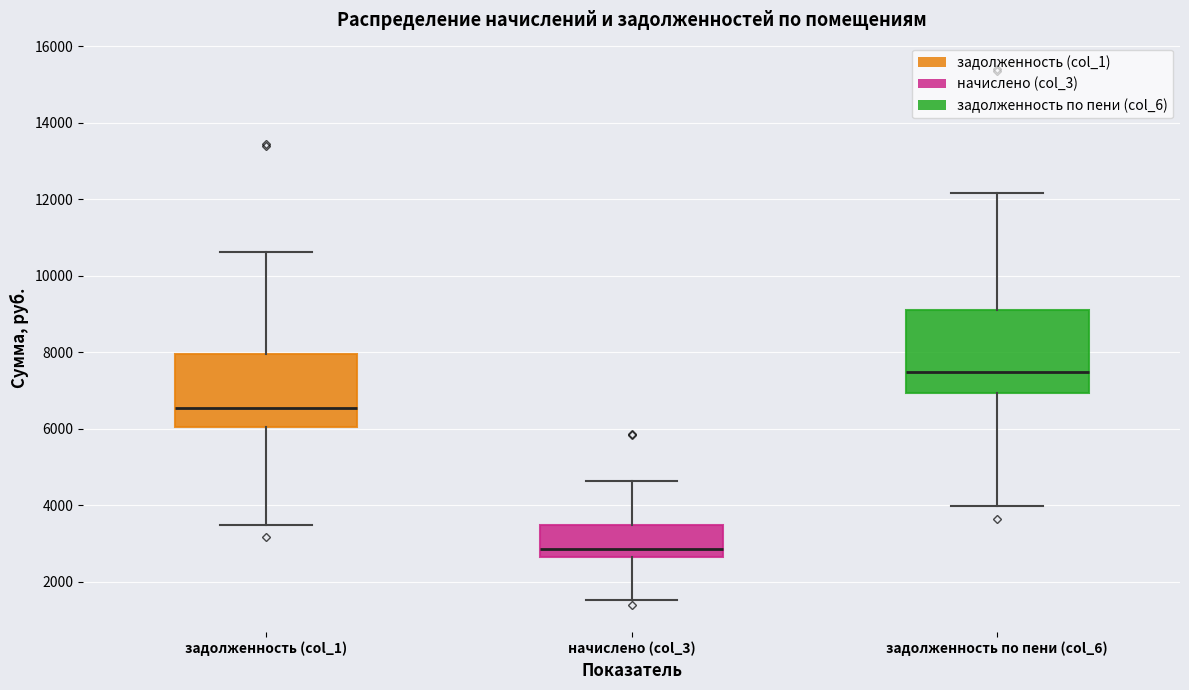

Which box's median line is the highest?

задолженность по пени (col_6)